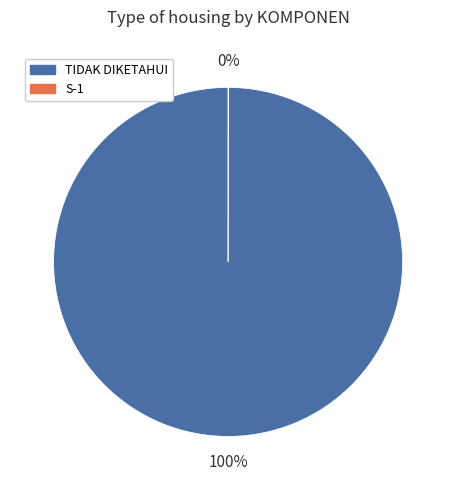

Is there any slice that represents more than half of the pie?

Yes